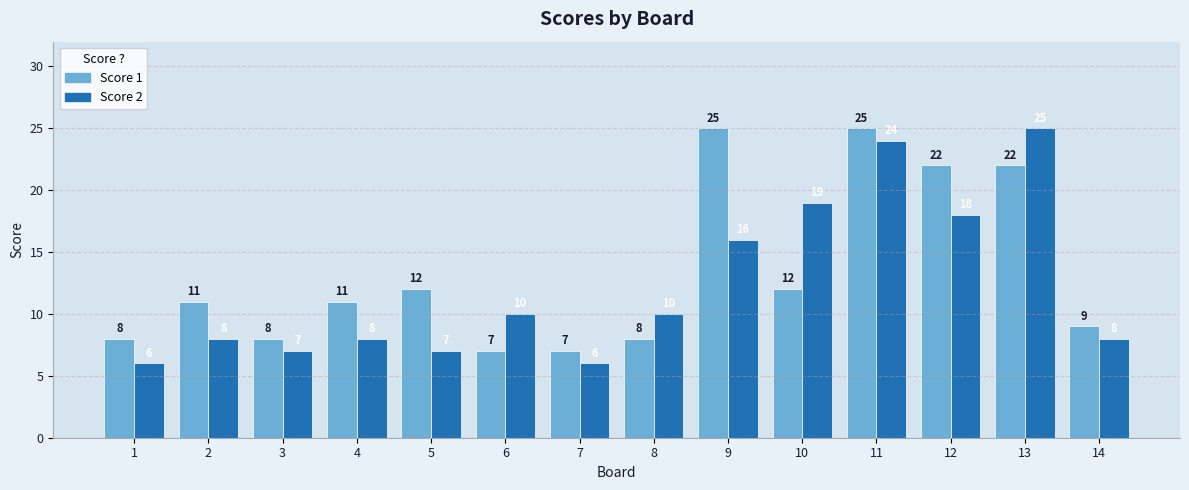

At which label is Score 2 closest to 15?

9